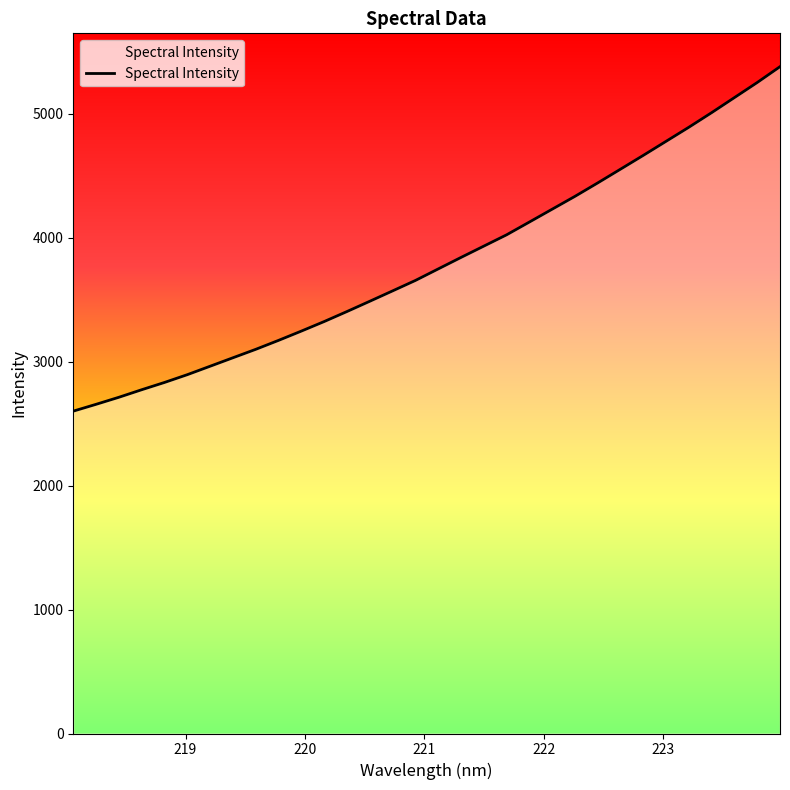

What is the minimum value shown in the chart?

2601.2